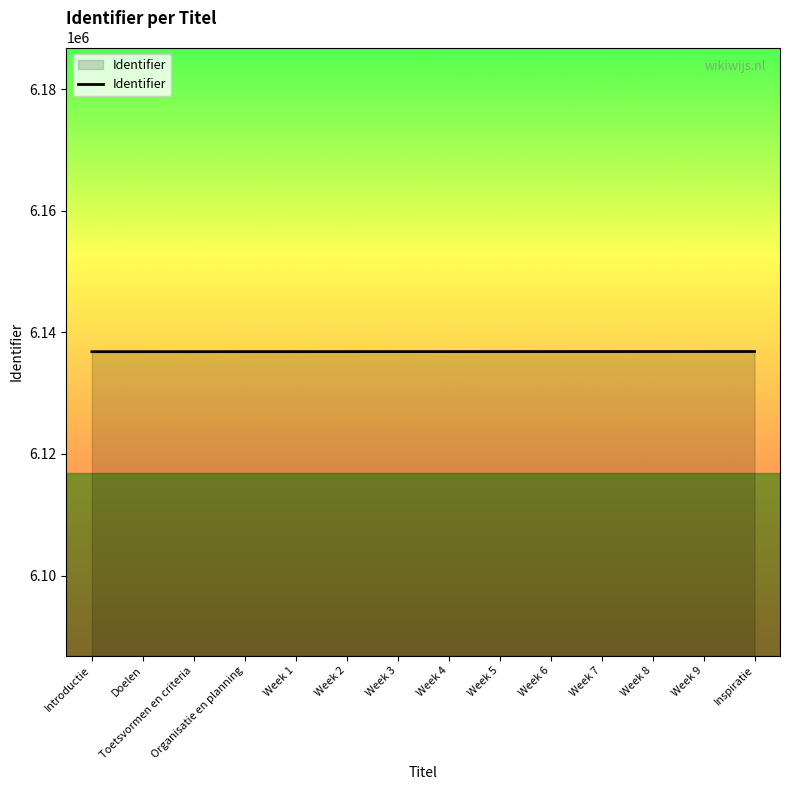

What is the difference between the values at Week 4 and Inspiratie?

12